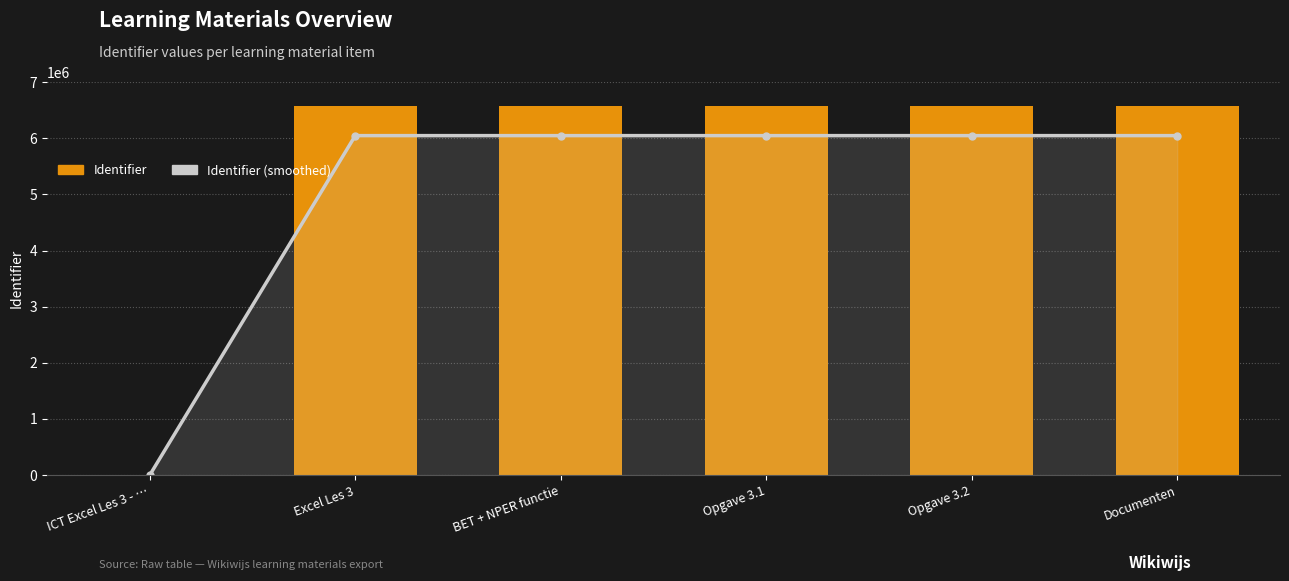

True or false: Identifier has a value of 2048011.4 at BET + NPER functie.

False